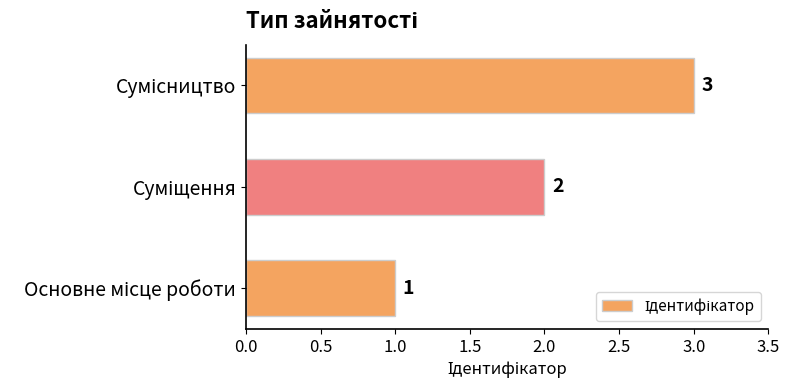

Count the values in the range 1 to 3.

3